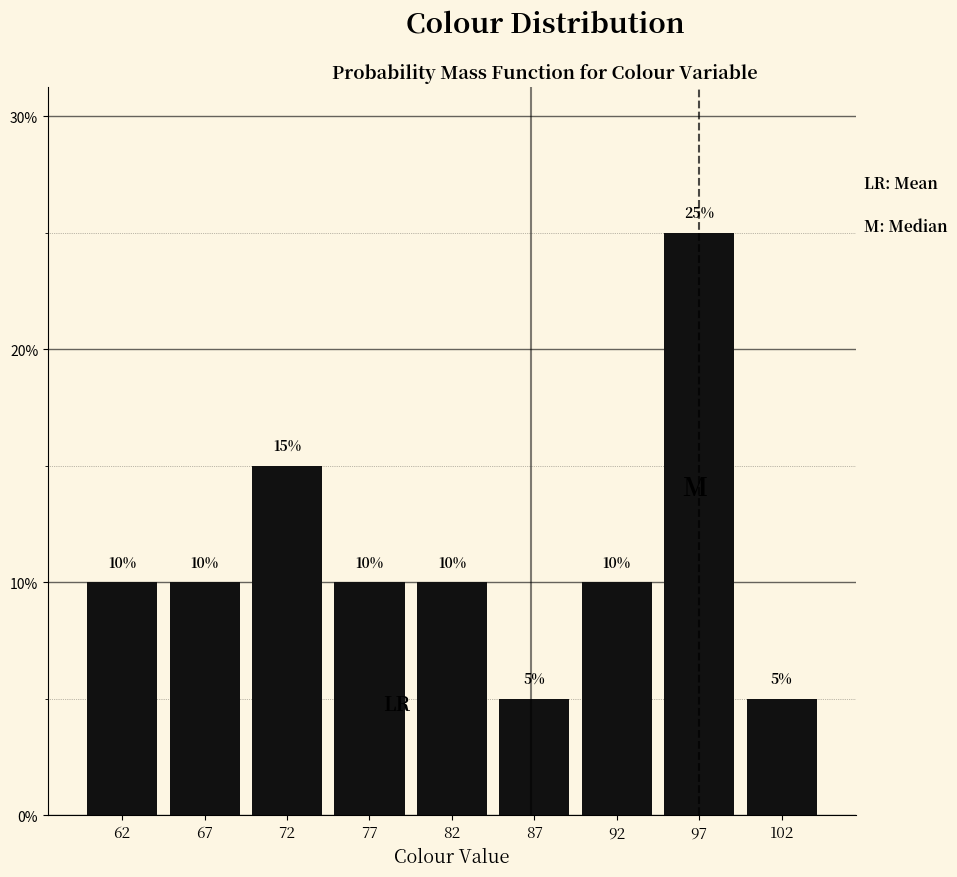

Reading left to right, what are all the values shown in this chart?

10	10	15	10	10	5	10	25	5